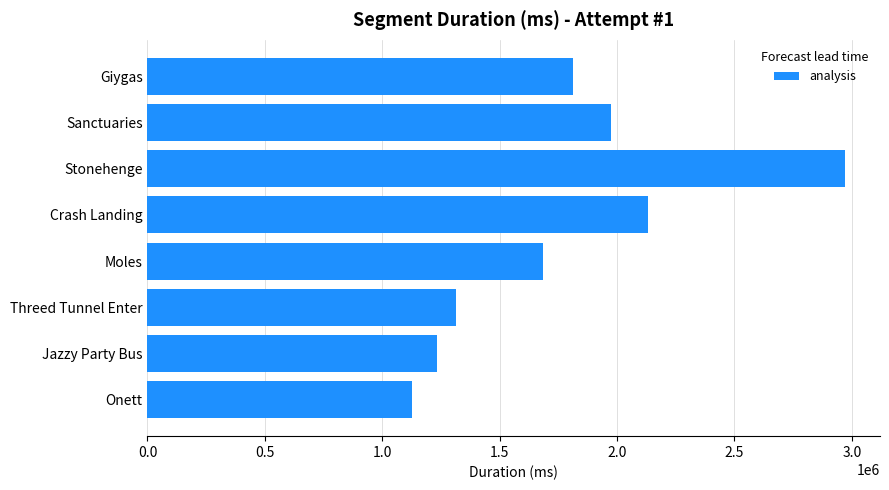

Reading top to bottom, list all the values displayed in this chart.

1810792	1976107	2971200	2130300	1684800	1314200	1232200	1126800